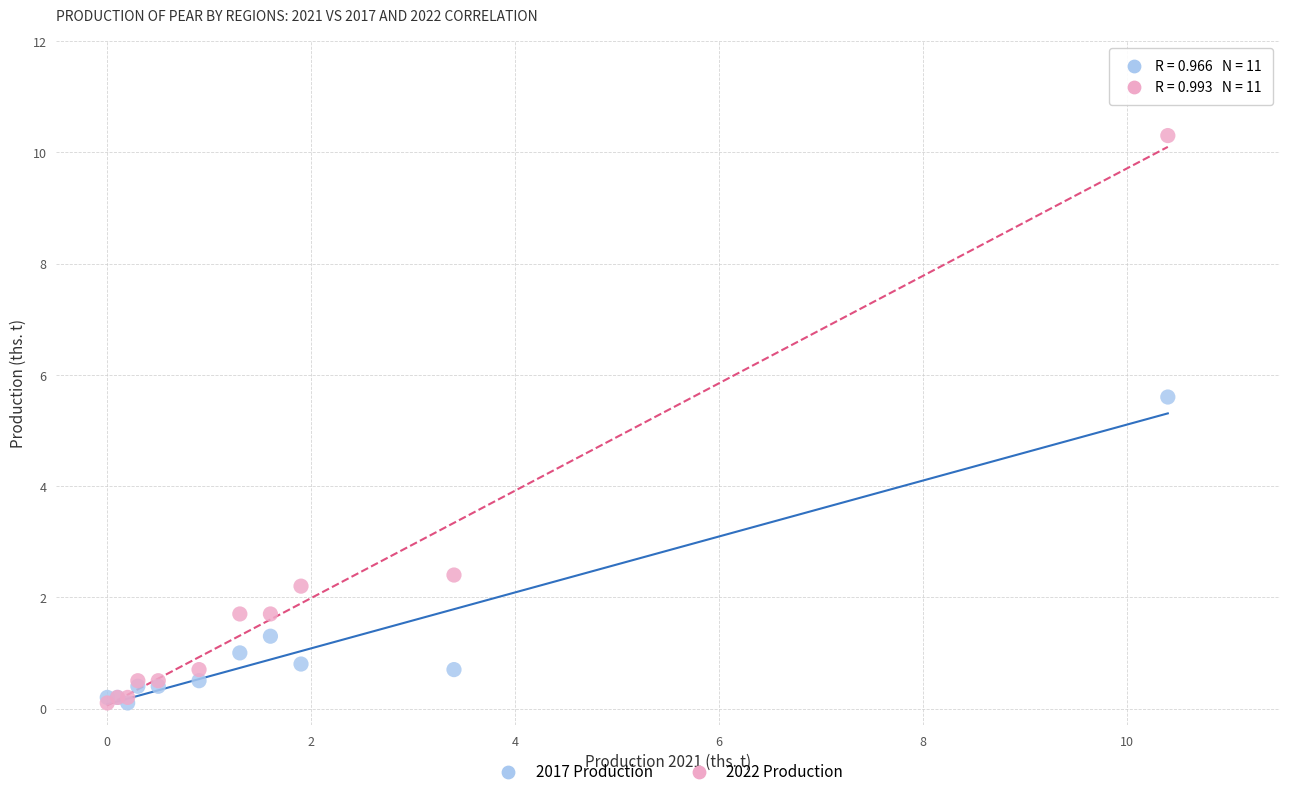

What are all the series names shown in the legend?

2017 Production, 2022 Production